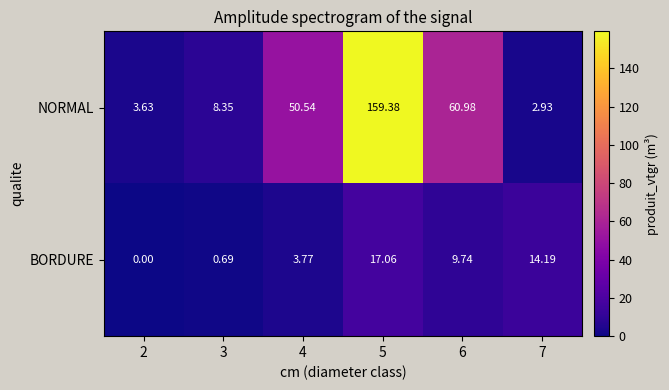

Which label corresponds to the largest value in the chart?

5